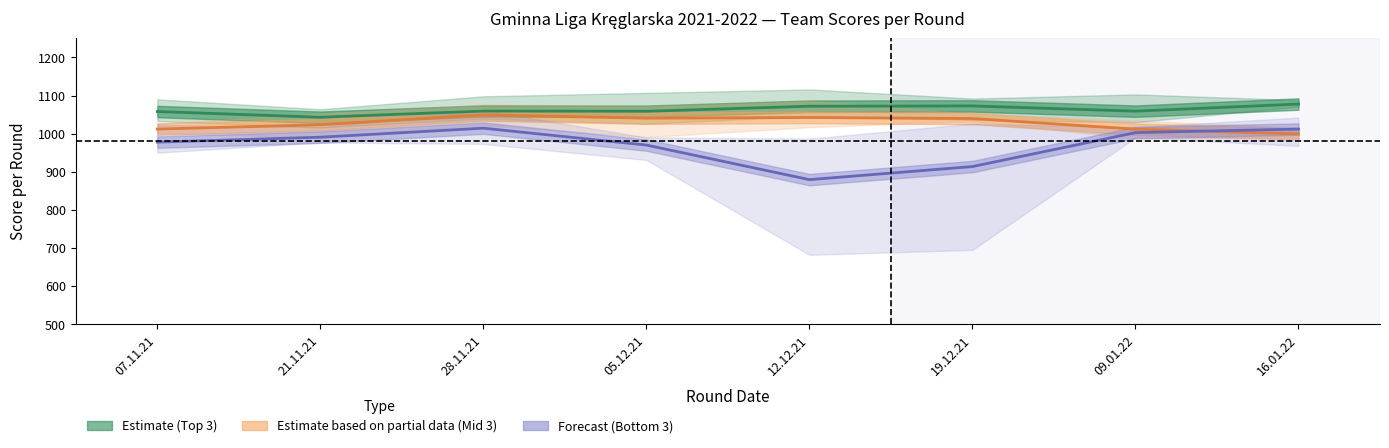

Reading right to left, what are all the values shown in this chart?

Estimate: 1077.7	1059.0	1072.7	1072.0	1058.7	1059.3	1043.0	1058.0
Estimate based on partial data: 999.3	1011.7	1039.7	1042.3	1040.7	1049.0	1023.3	1012.0
Forecast: 1012.0	1002.7	913.7	879.3	970.0	1014.3	990.7	977.7